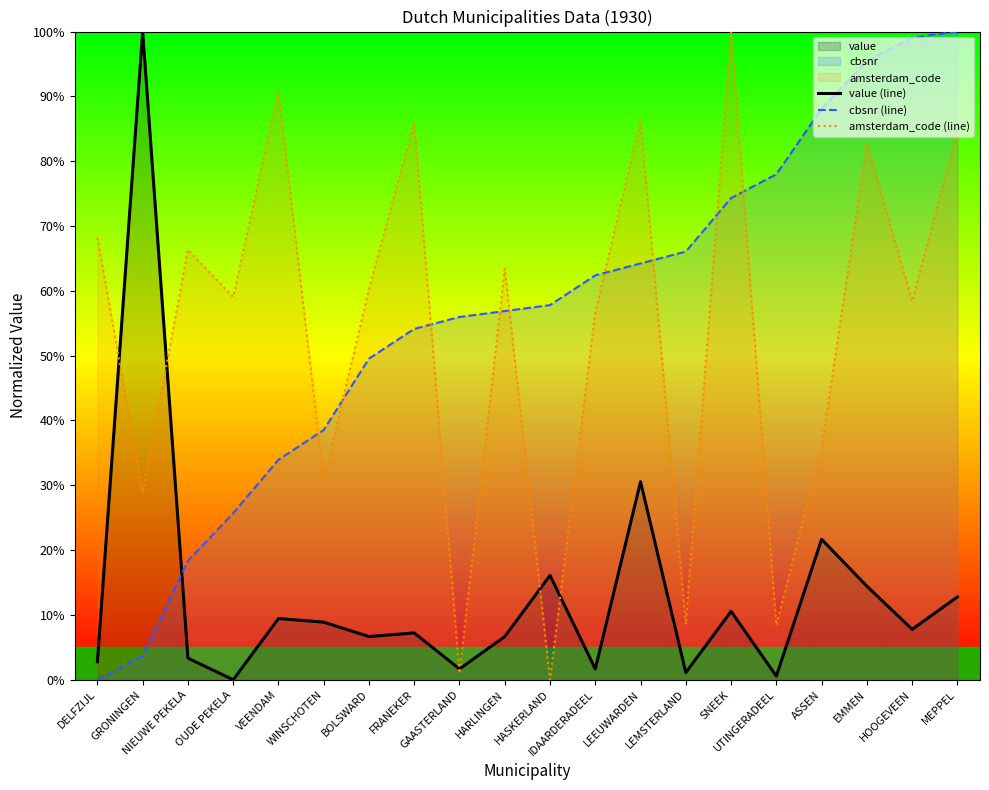

Reading left to right, list all the values displayed in this chart.

value (line): 2.8	100.0	3.3	0.0	9.4	8.9	6.7	7.2	1.7	6.7	16.1	1.7	30.6	1.1	10.6	0.6	21.7	14.4	7.8	12.8
cbsnr (line): 0.0	3.7	18.3	25.7	33.9	38.5	49.5	54.1	56.0	56.9	57.8	62.4	64.2	66.1	74.3	78.0	88.1	95.4	99.1	100.0
amsterdam_code (line): 68.2	28.9	66.3	59.0	90.8	30.8	60.3	86.1	1.0	63.4	0.0	56.7	86.2	8.6	100.0	8.4	35.7	82.8	58.4	84.5